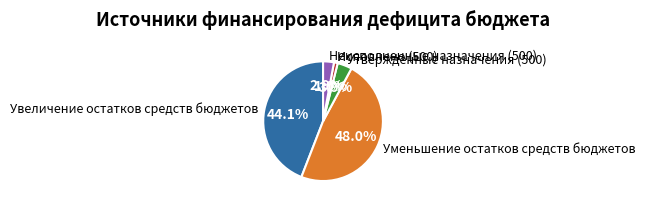

Which has a higher value, Неисполненные назначения (500) or Исполнено (500)?

Неисполненные назначения (500)